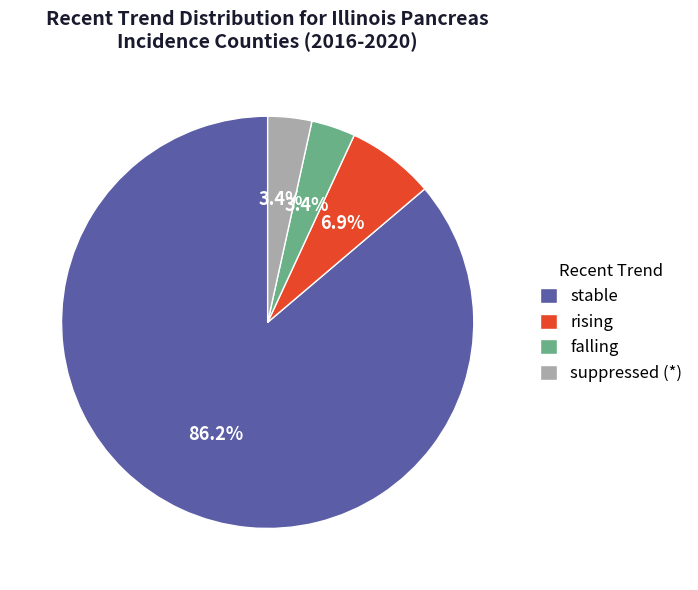

Which category has the biggest portion of the pie?

stable